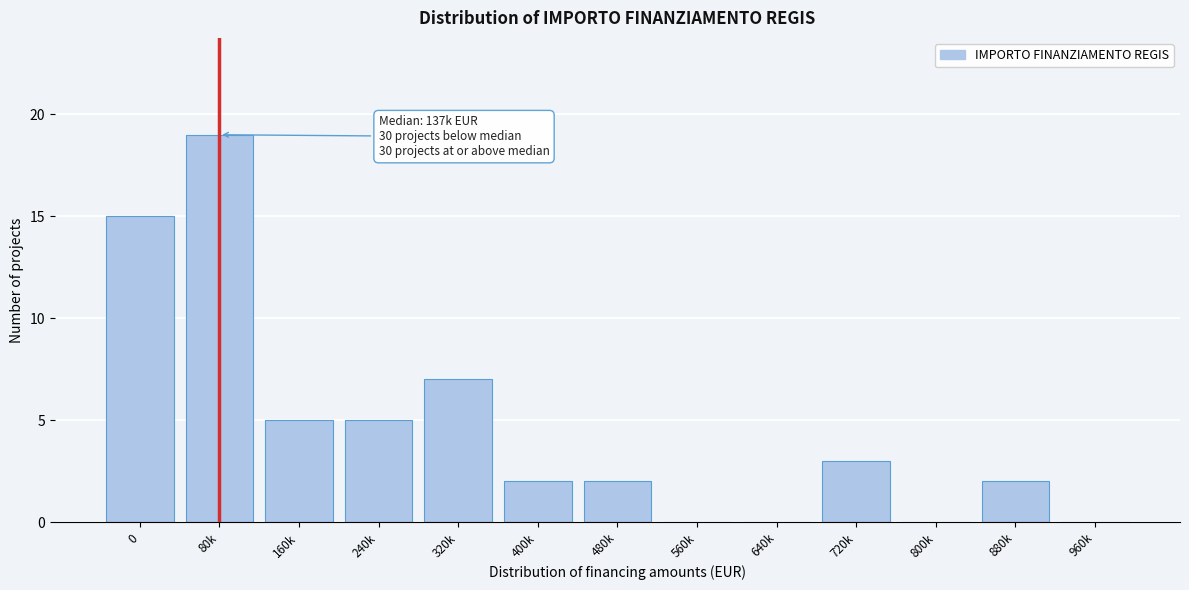

Reading right to left, transcribe all the data shown in this chart.

960k=0	880k=2	800k=0	720k=3	640k=0	560k=0	480k=2	400k=2	320k=7	240k=5	160k=5	80k=19	0=15